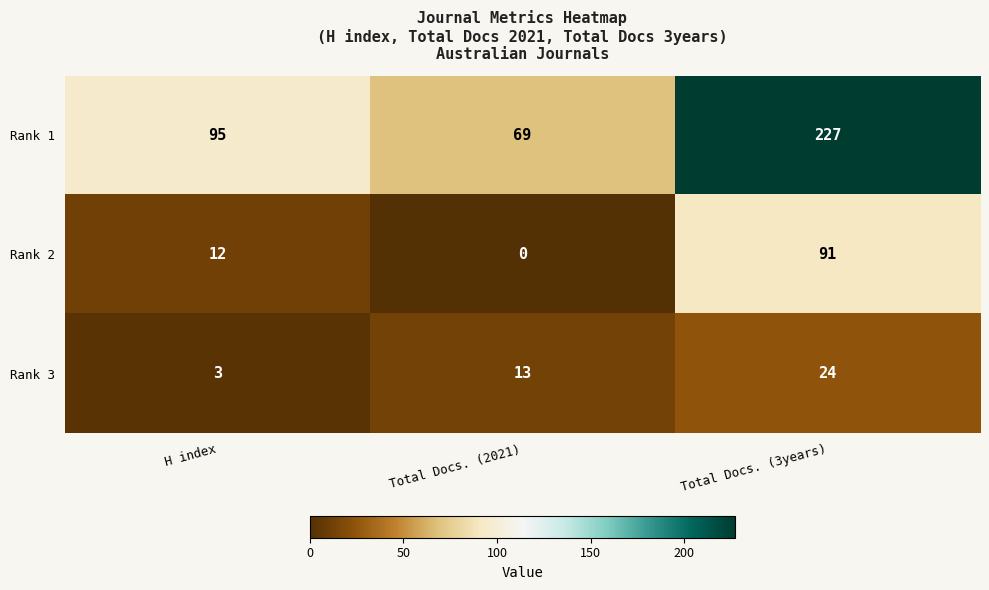

Rank the series by their maximum value, from highest to lowest.

Rank 1, Rank 2, Rank 3